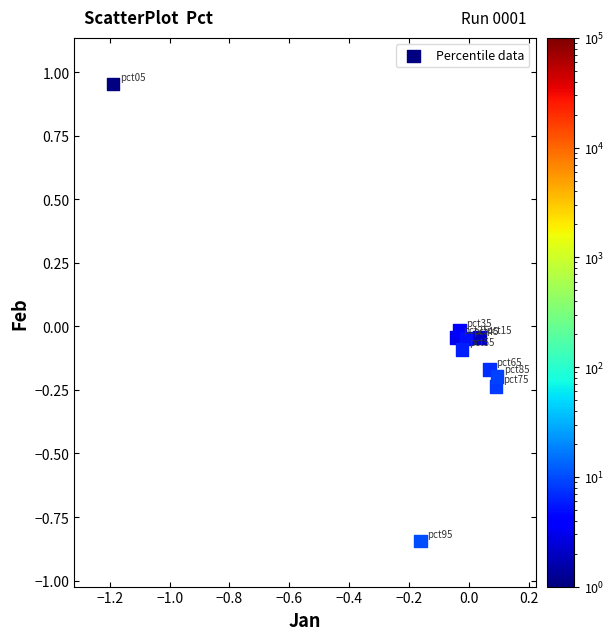

What is the range of X values (max minus min)?

1.3